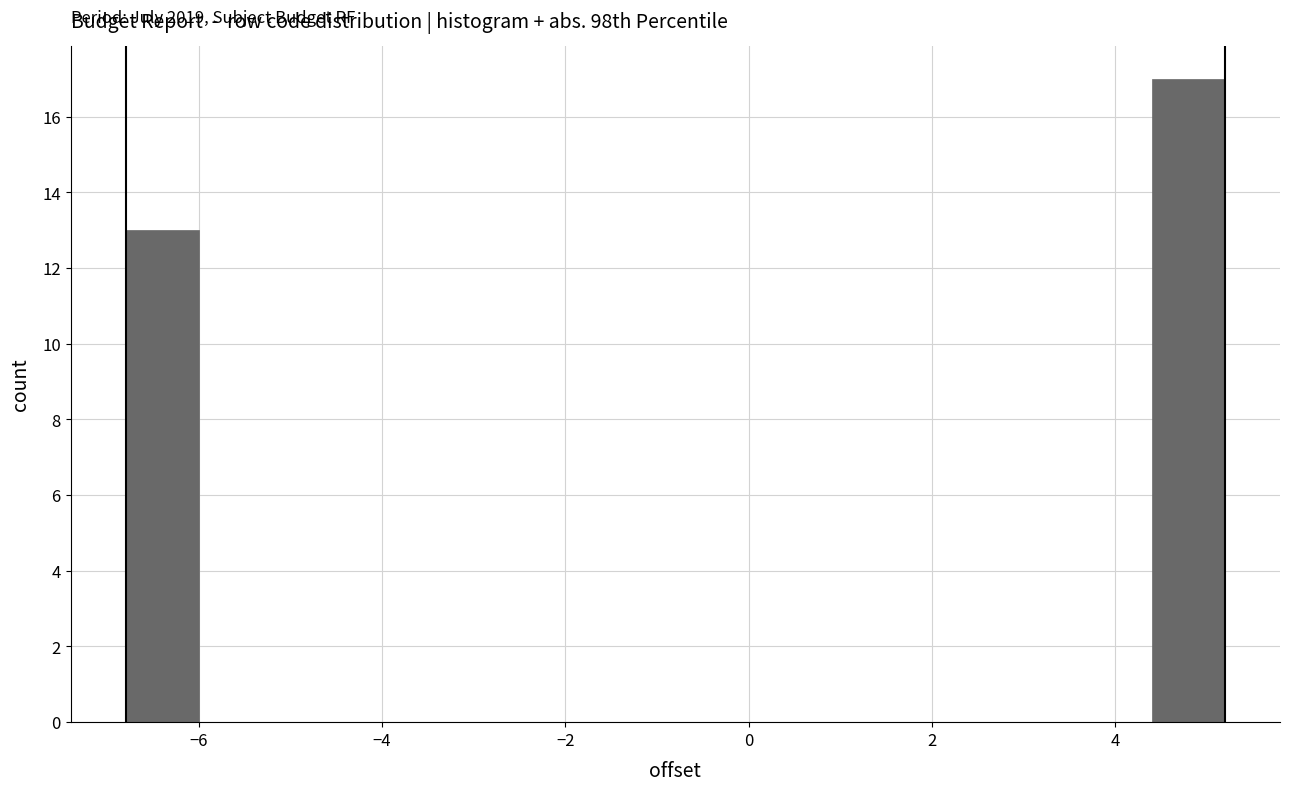

Which range on the x-axis has the tallest bar?

4.4 to 5.2